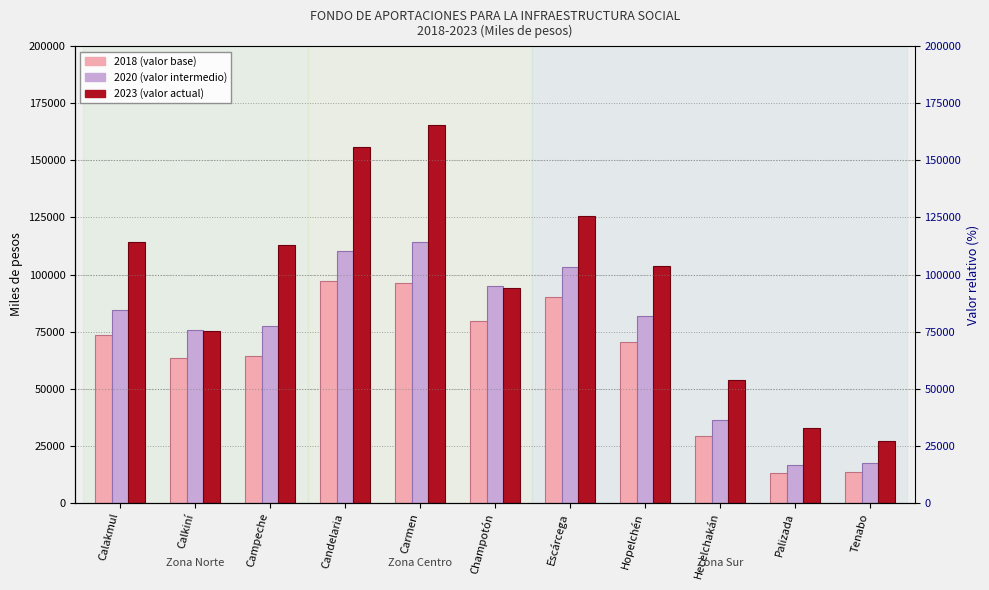

Count the number of data series in this chart.

3